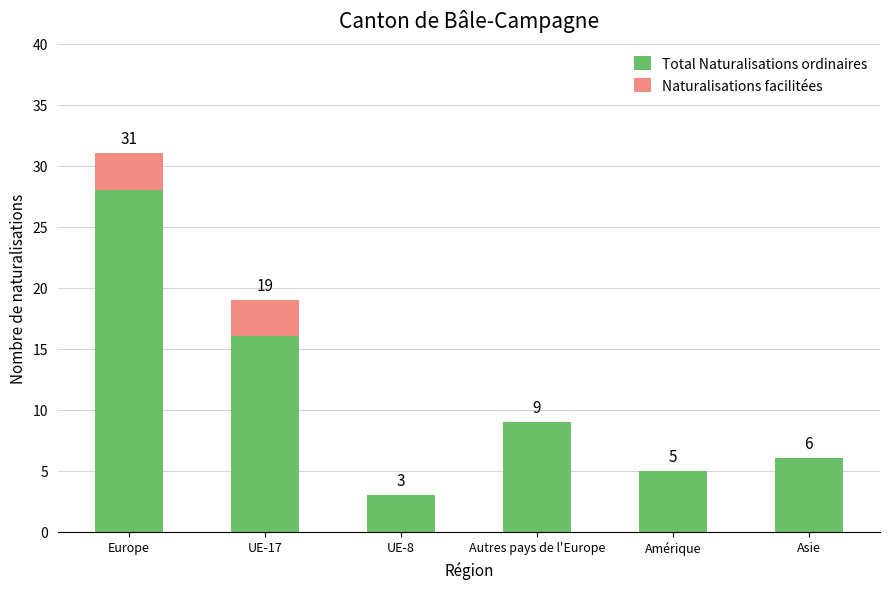

How many series are shown in this chart?

2